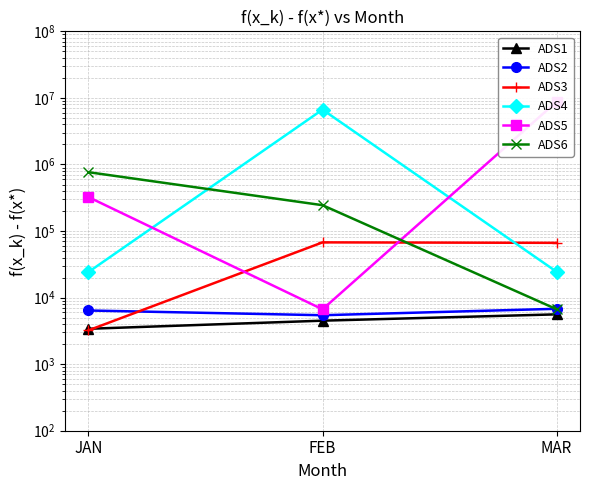

The value of ADS4 at MAR is 42835. True or false?

False